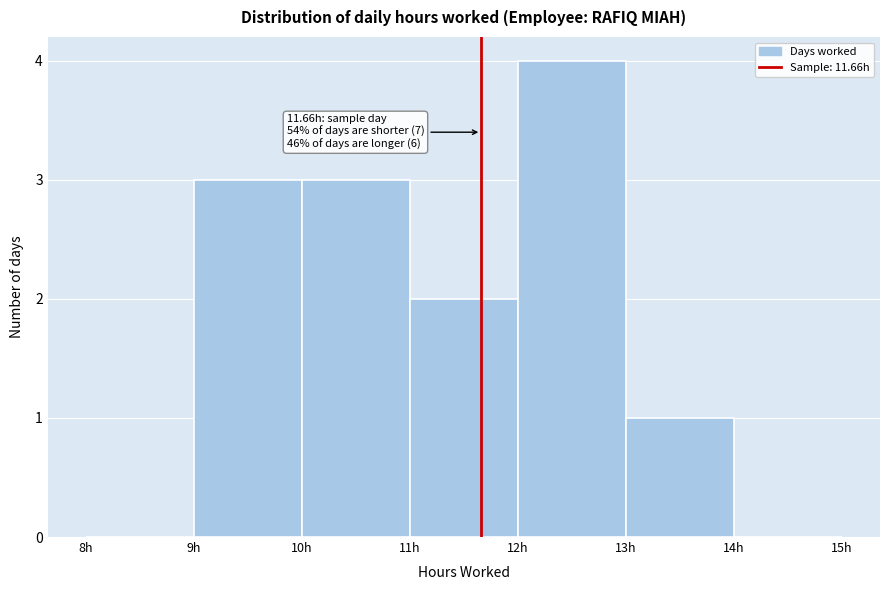

Which range on the x-axis has the tallest bar?

12 to 13